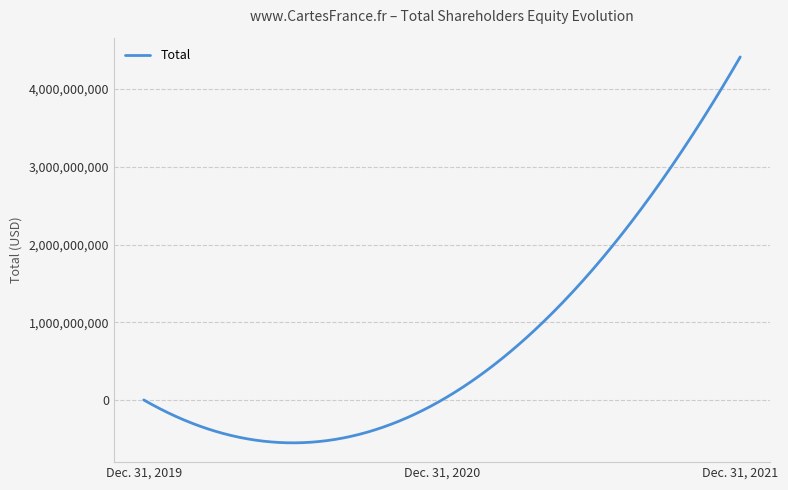

List the labels in order of value, smallest first.

Dec. 31, 2020, Dec. 31, 2019, Dec. 31, 2021